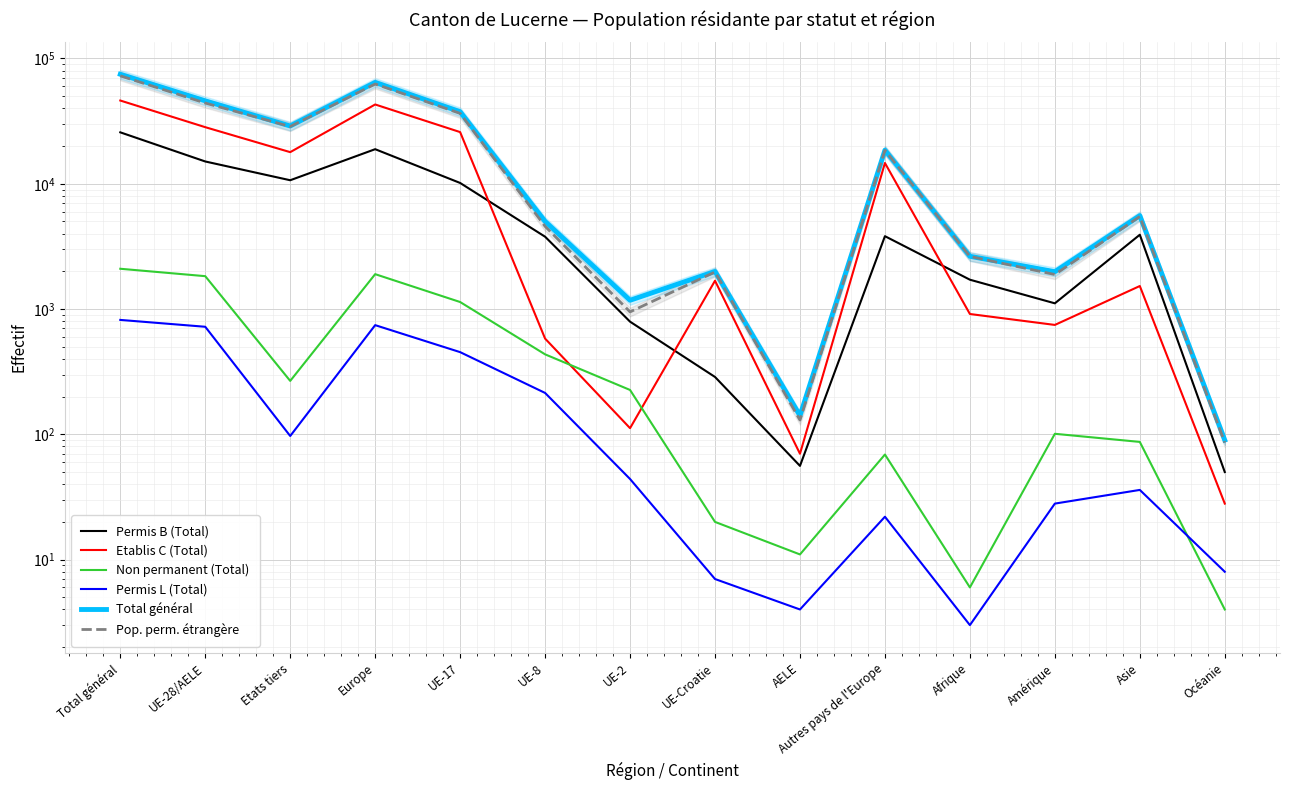

True or false: Pop. perm. étrangère has a value of 112 at Océanie.

False